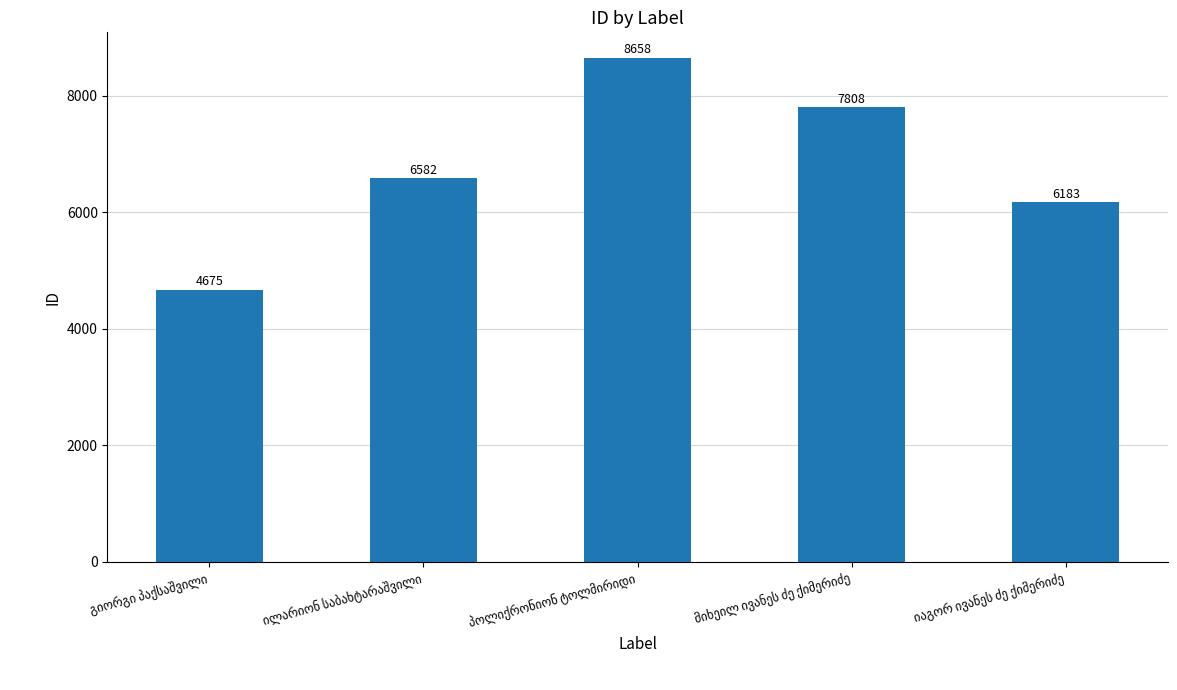

What is the difference between the maximum and minimum values?

3983